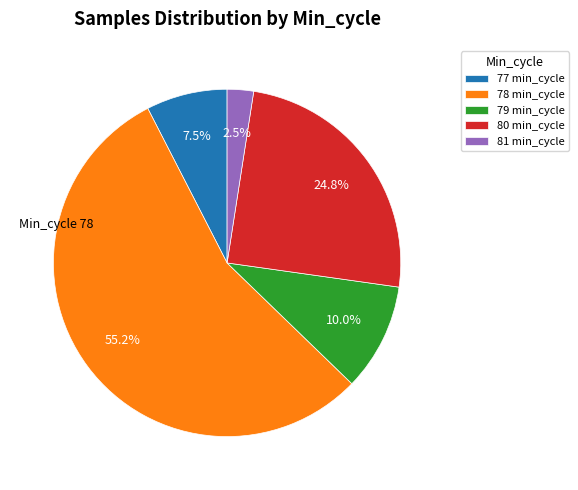

Is there any slice that represents more than half of the pie?

Yes